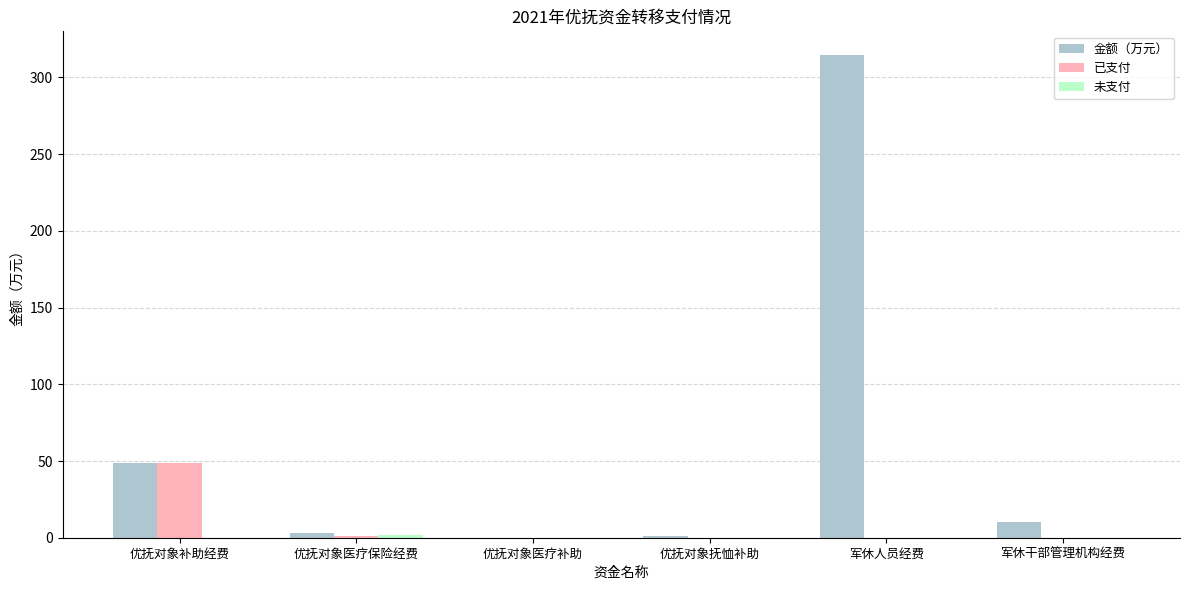

What is the sum of all 已支付 values?

49.8